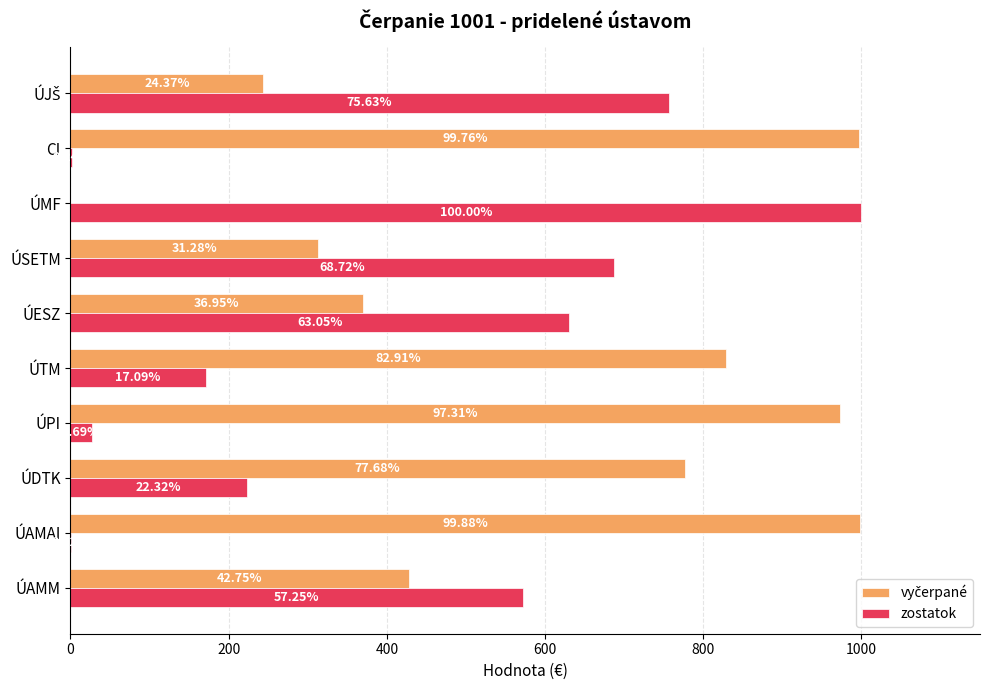

What are all the series names shown in the legend?

vyčerpané, zostatok